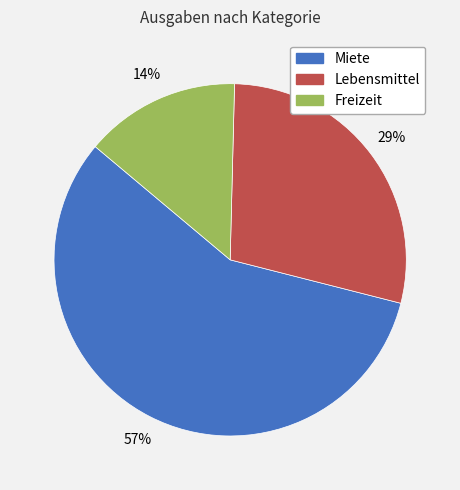

Does Freizeit account for over 50% of the chart?

No